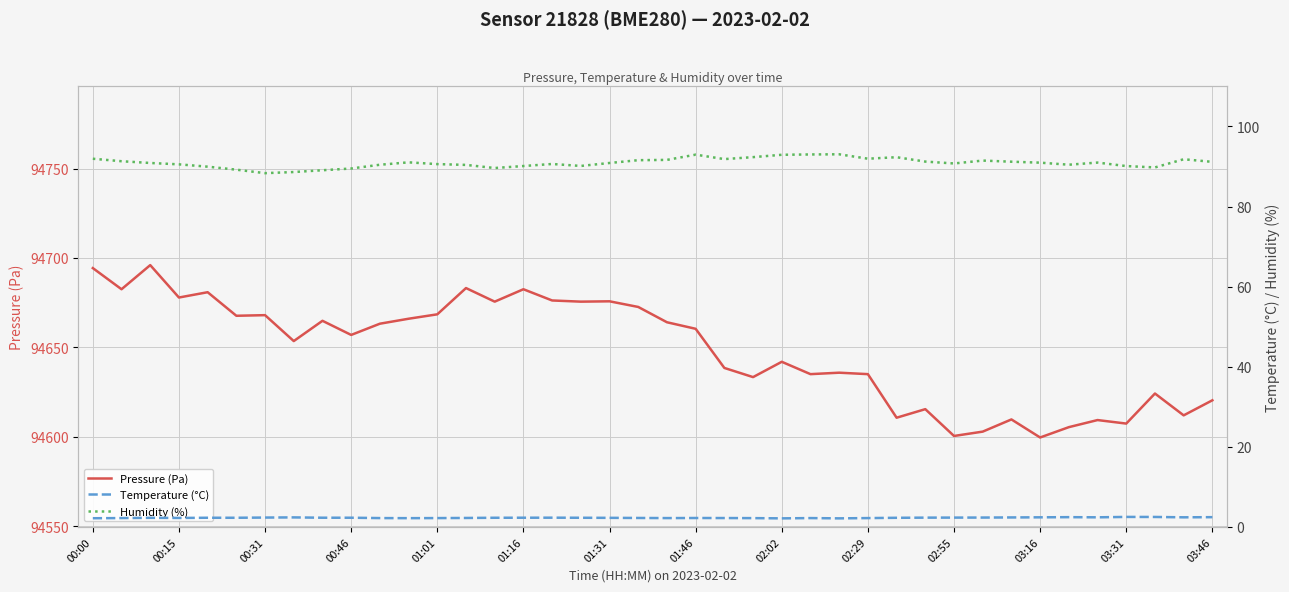

True or false: Pressure (Pa) and Temperature (°C) cross at least once.

False